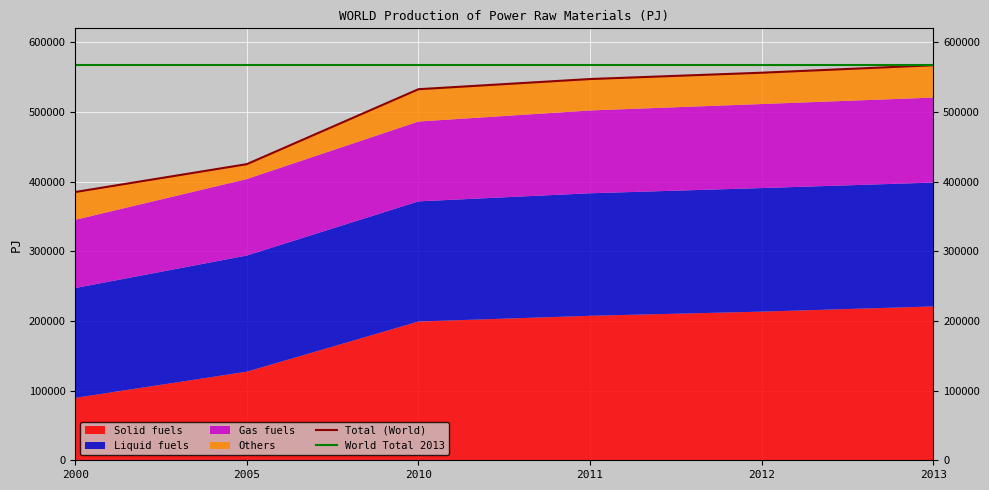

What is the sum of all Others values?

244199